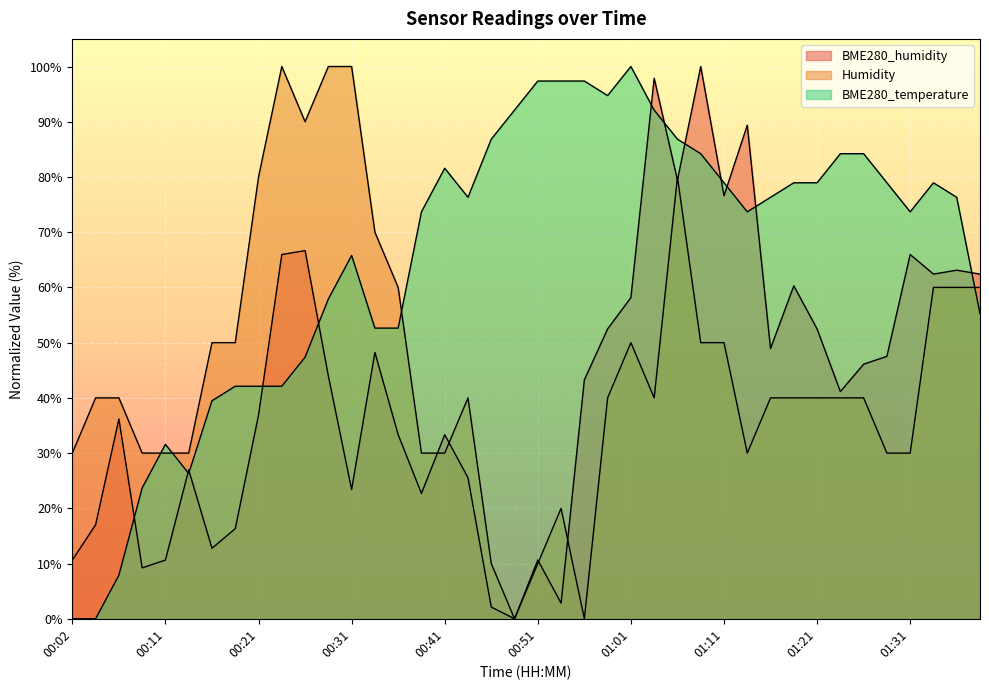

What is the sum of all BME280_humidity values?

1702.8